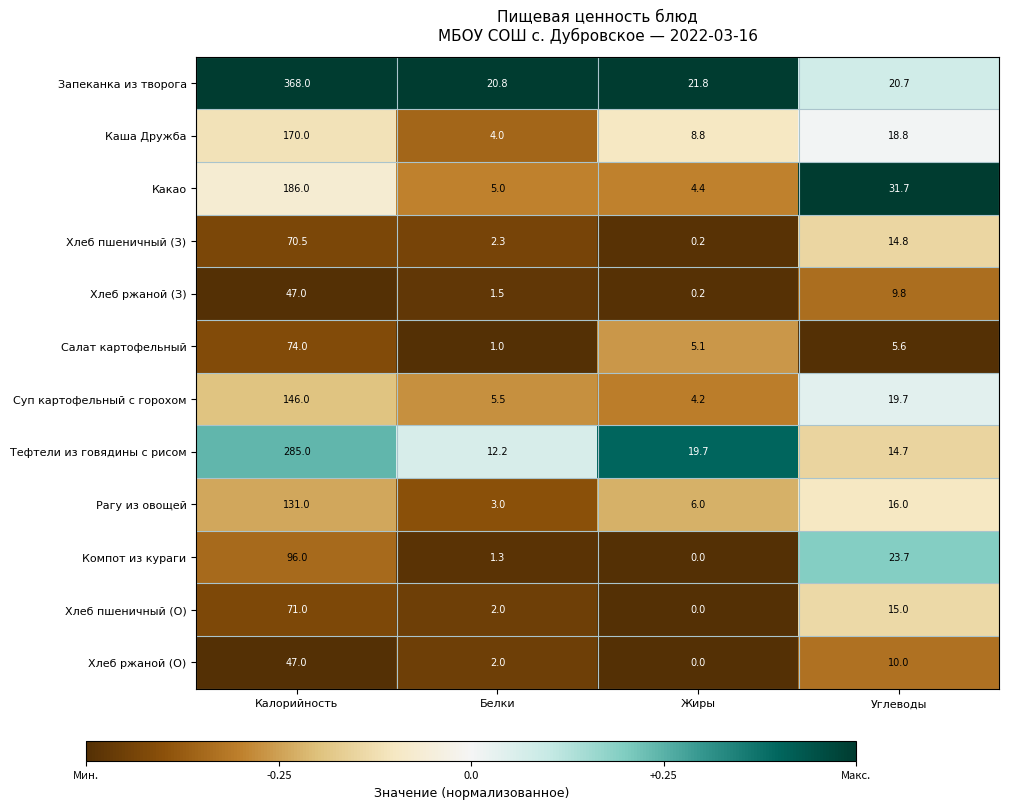

What is the difference between the Суп картофельный с горохом values at Углеводы and Жиры?

15.5